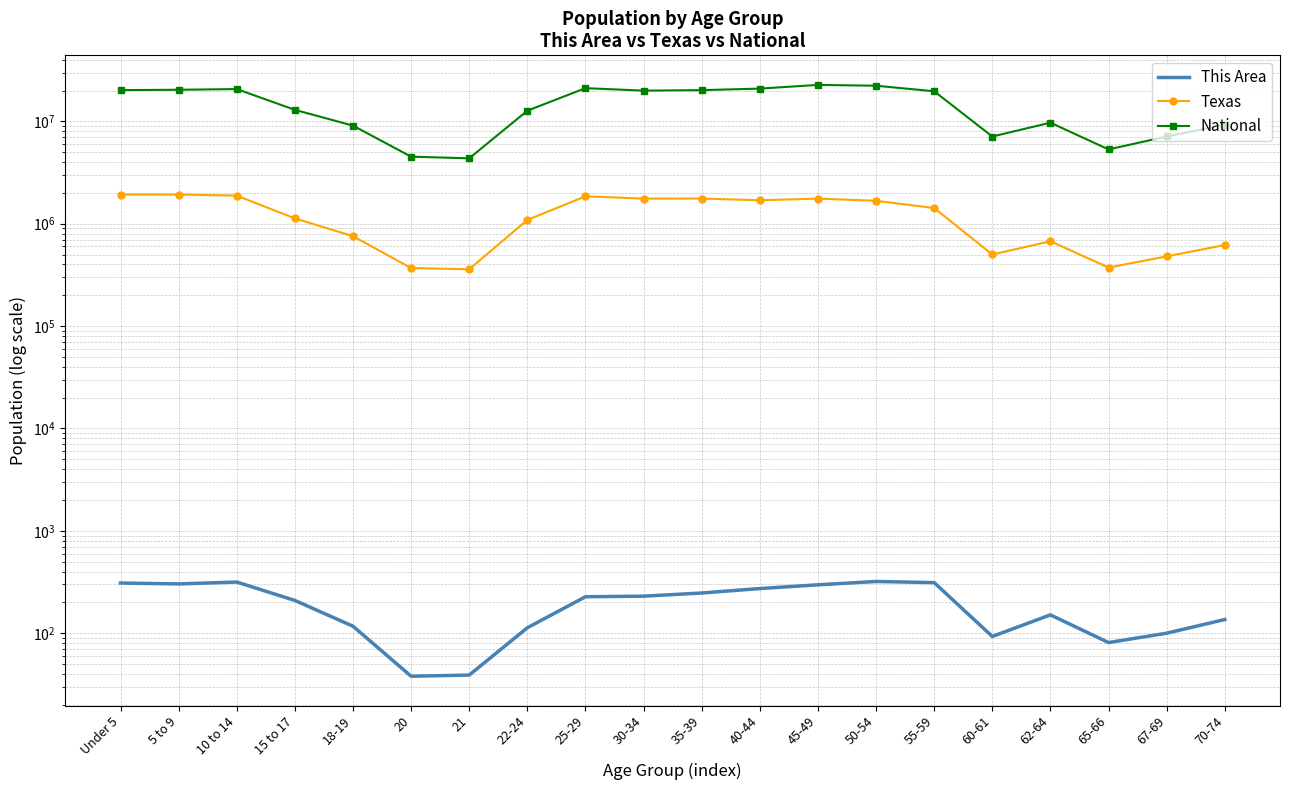

Reading right to left, extract all data points from this chart.

This Area: 70-74=136	67-69=100	65-66=81	62-64=151	60-61=93	55-59=312	50-54=320	45-49=297	40-44=273	35-39=247	30-34=230	25-29=227	22-24=113	21=39	20=38	18-19=117	15 to 17=209	10 to 14=316	5 to 9=303	Under 5=309
Texas: 70-74=619156	67-69=480038	65-66=373062	62-64=674244	60-61=500523	55-59=1422924	50-54=1674869	45-49=1760467	40-44=1694795	35-39=1763587	30-34=1760434	25-29=1853039	22-24=1089024	21=359015	20=369040	18-19=755890	15 to 17=1127234	10 to 14=1881883	5 to 9=1928234	Under 5=1928473
National: 70-74=9278166	67-69=7115361	65-66=5319902	62-64=9704197	60-61=7113727	55-59=19664805	50-54=22298125	45-49=22708591	40-44=20890964	35-39=20179642	30-34=19962099	25-29=21101849	22-24=12712576	21=4354294	20=4519129	18-19=9086089	15 to 17=12954254	10 to 14=20677194	5 to 9=20348657	Under 5=20201362